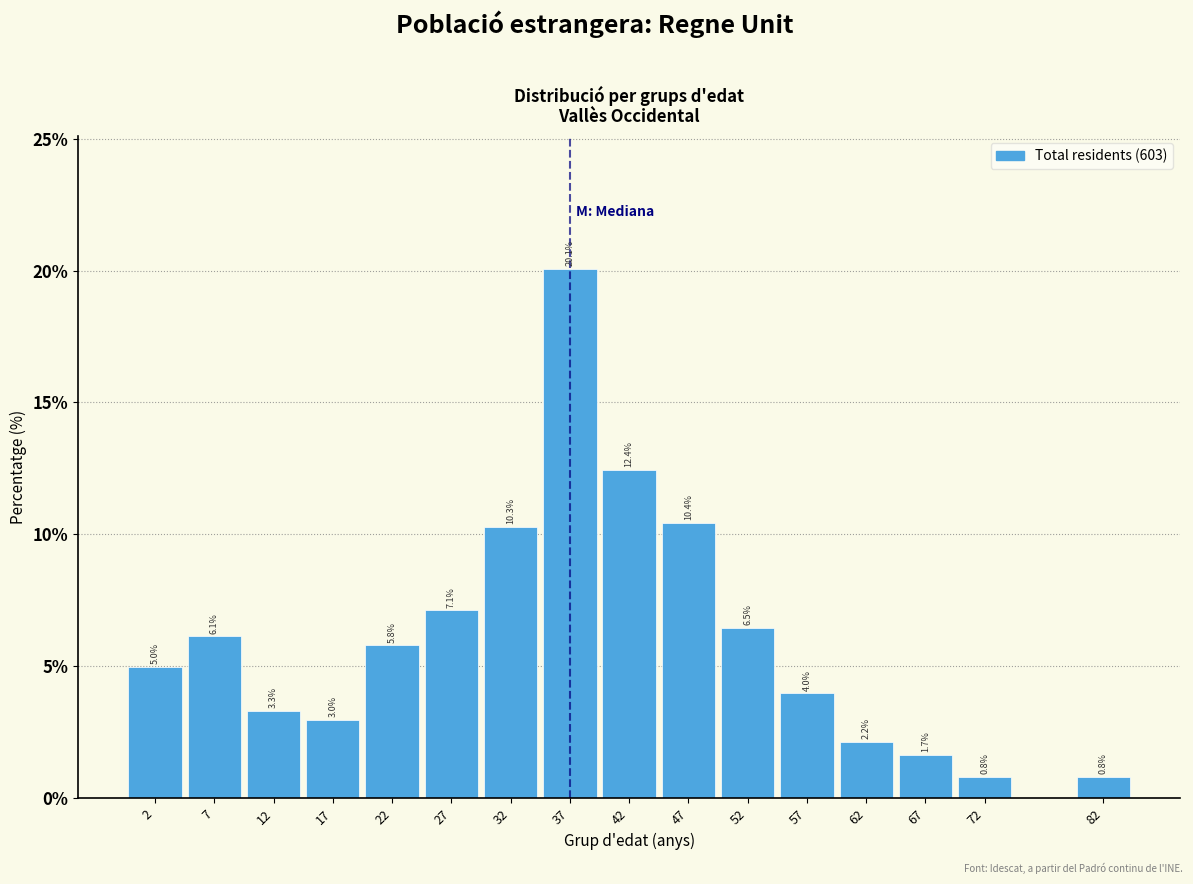

Reading left to right, list all the values displayed in this chart.

2=5.0	7=6.1	12=3.3	17=3.0	22=5.8	27=7.1	32=10.3	37=20.1	42=12.4	47=10.4	52=6.5	57=4.0	62=2.2	67=1.7	72=0.8	82=0.8